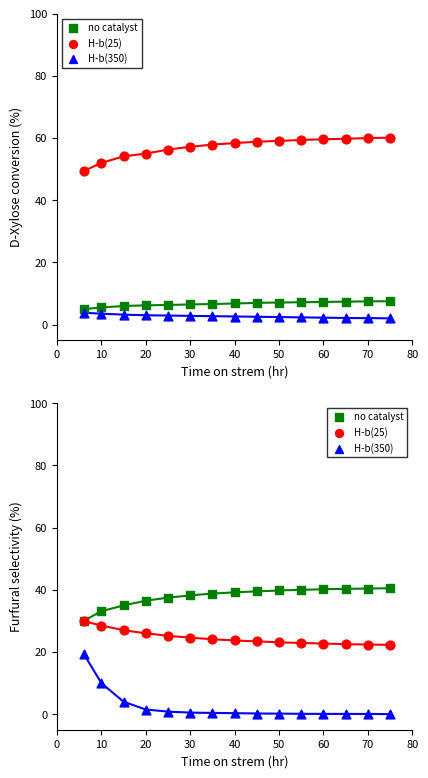

Which series reaches the maximum Y coordinate?

no catalyst